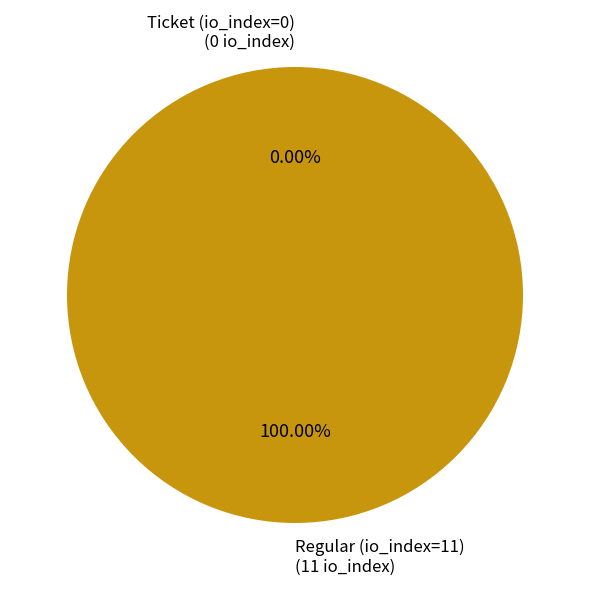

To the nearest percent, what percentage of the pie is Regular (io_index=11)?

100%